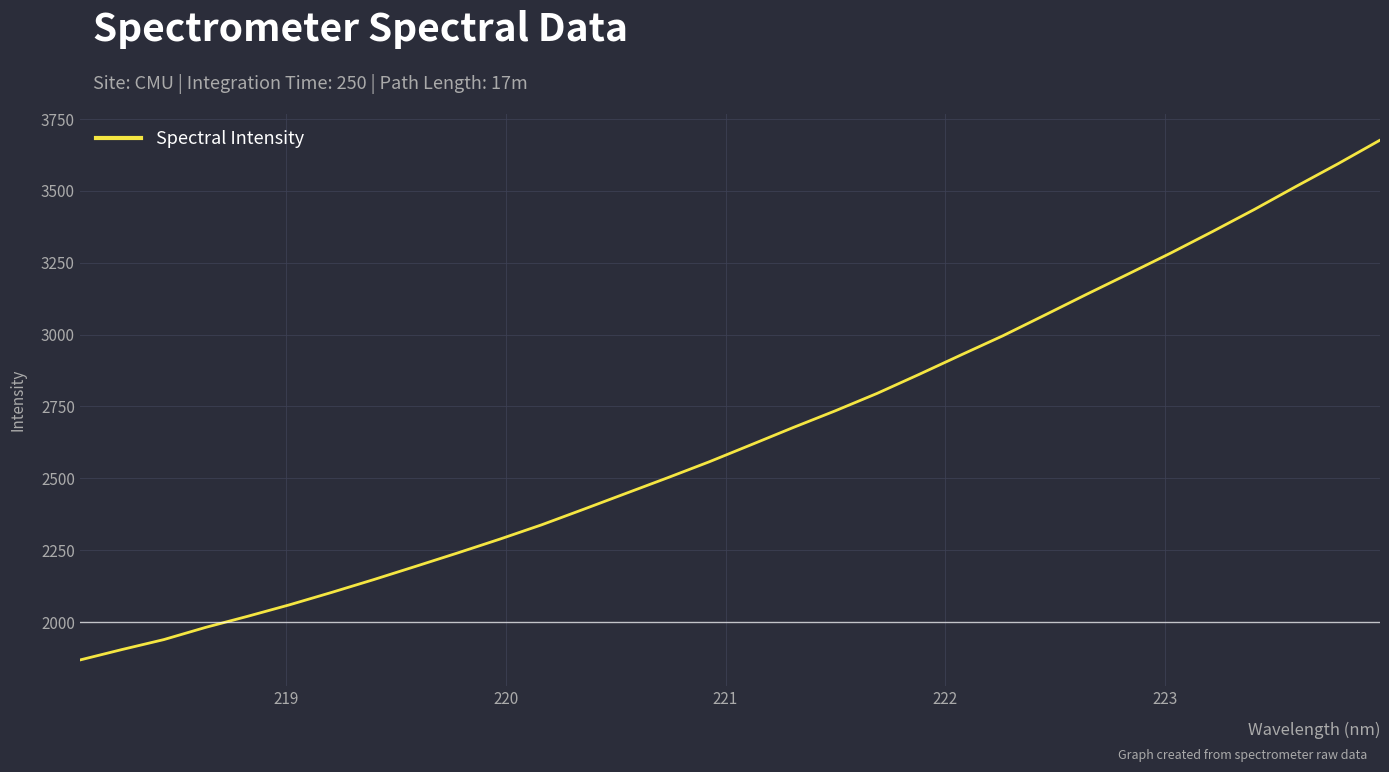

What is the minimum value shown in the chart?

1867.7